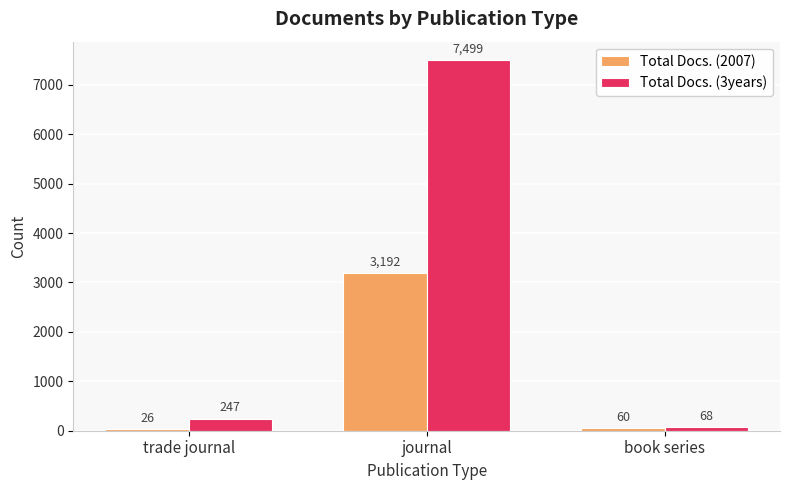

How many groups of bars are there?

3